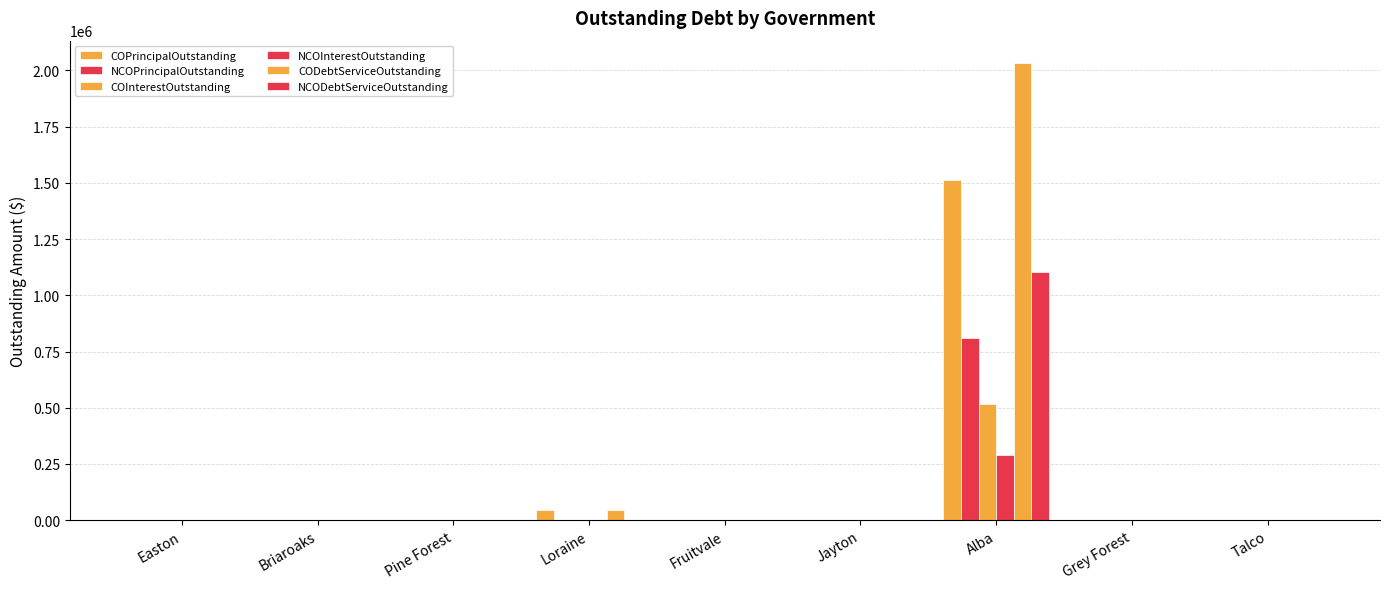

Between Alba and Talco, which series saw the biggest shift?

CODebtServiceOutstanding